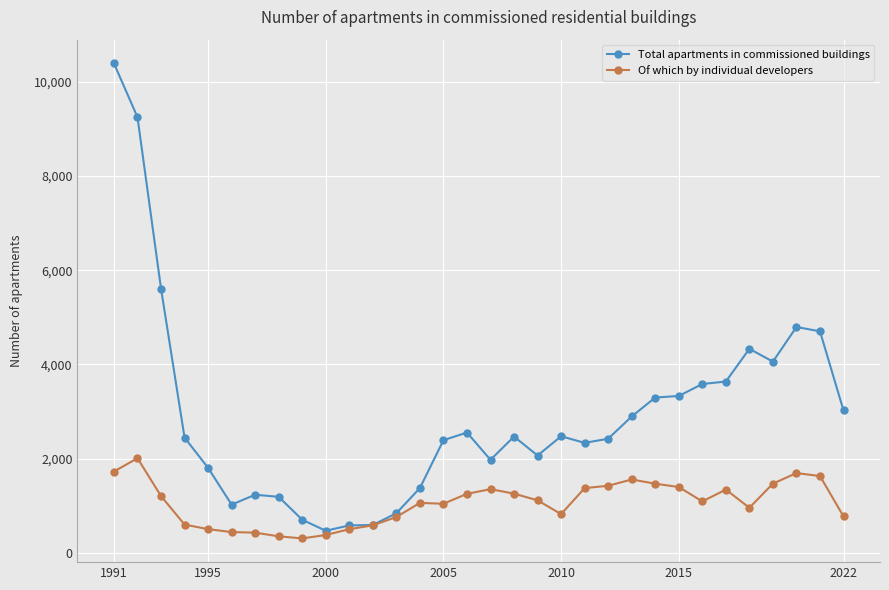

Which series has the largest total across all categories?

Total apartments in commissioned buildings